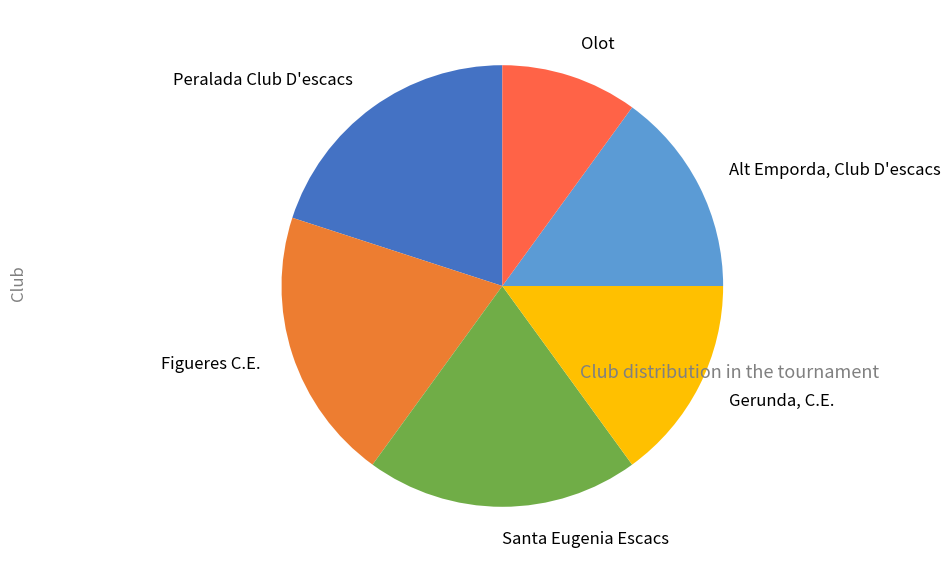

Is the sum of Gerunda, C.E. and Alt Emporda, Club D'escacs greater than half?

No